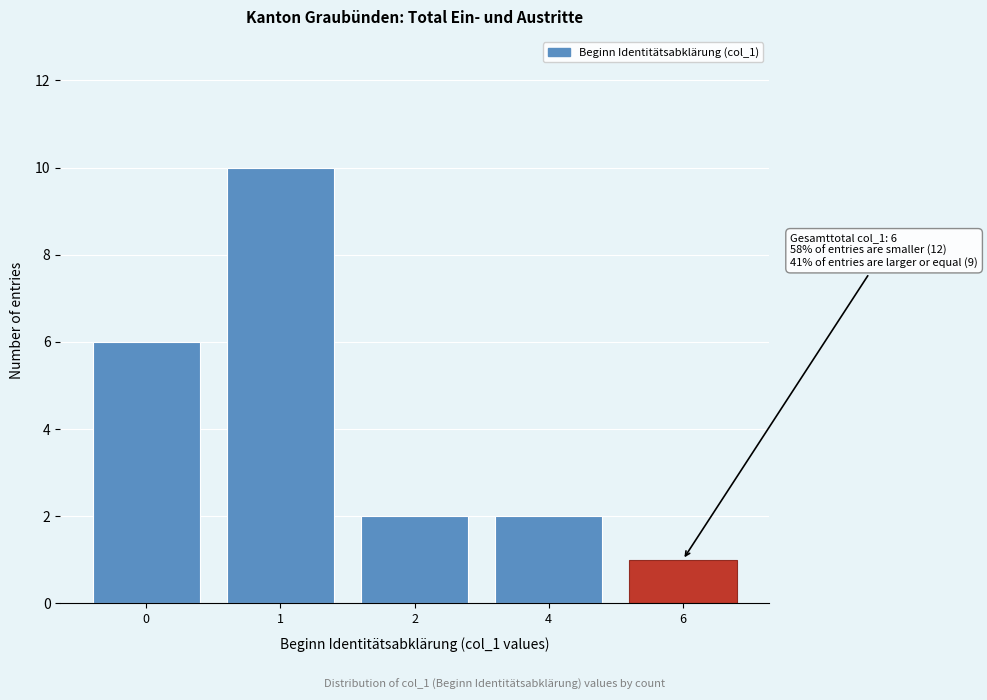

Reading left to right, list all the values displayed in this chart.

6	10	2	2	1